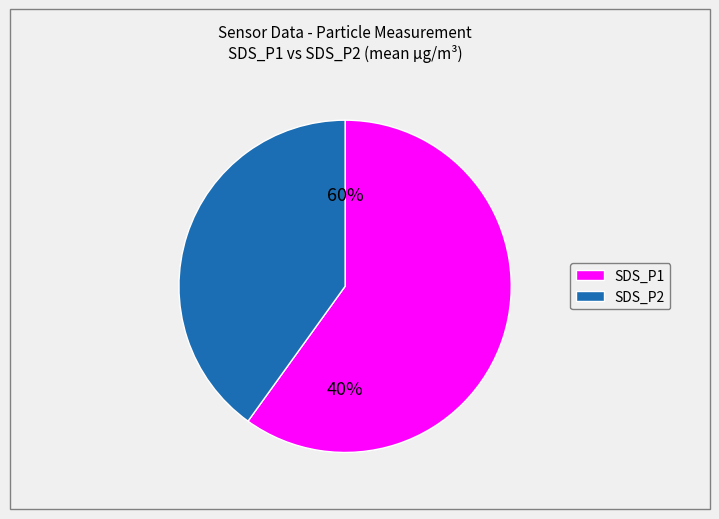

Does any single category account for the majority?

Yes